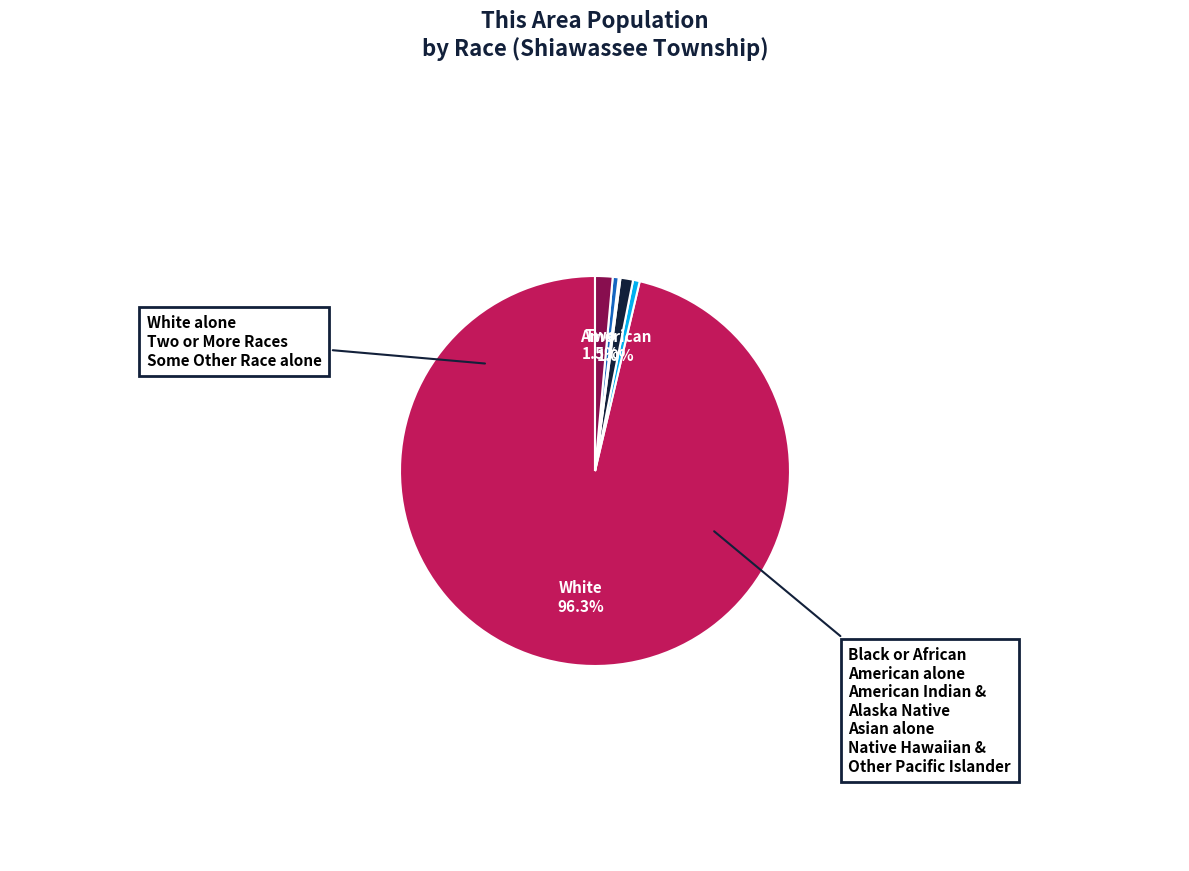

Does any single category account for the majority?

Yes